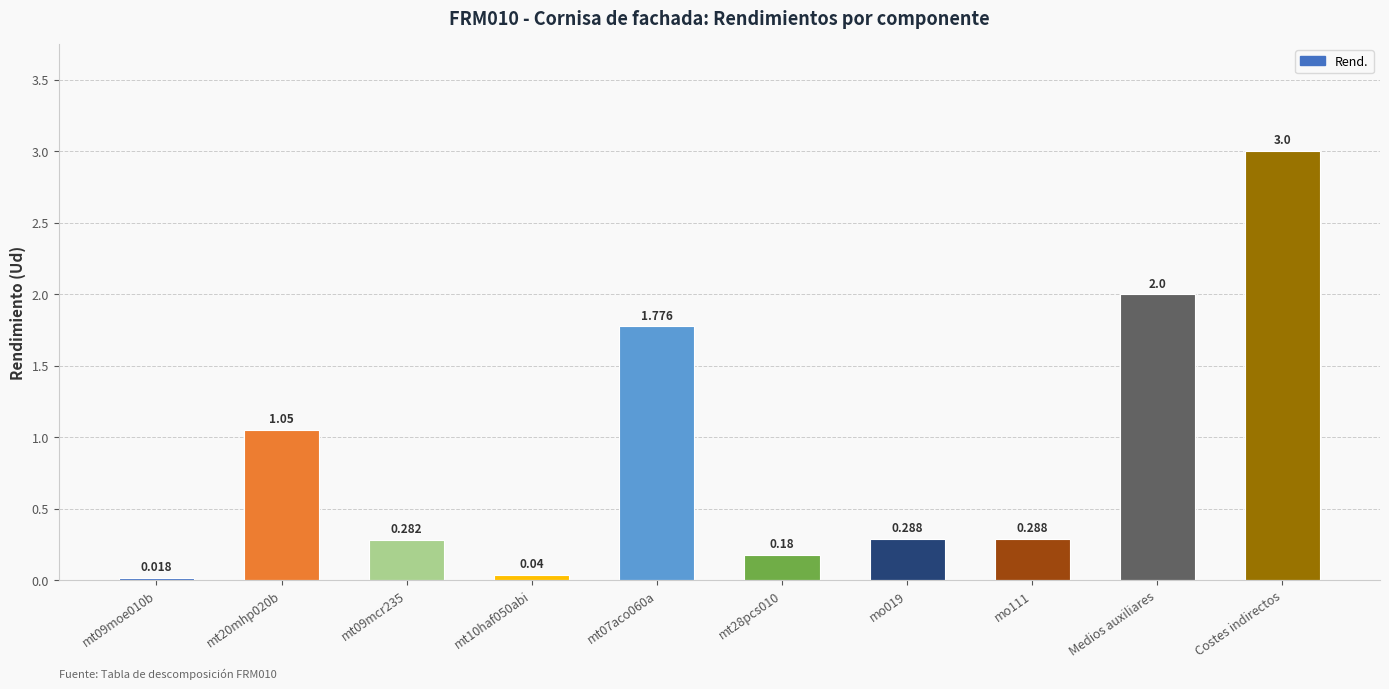

What is the label of the 9th bar from the right?

mt20mhp020b